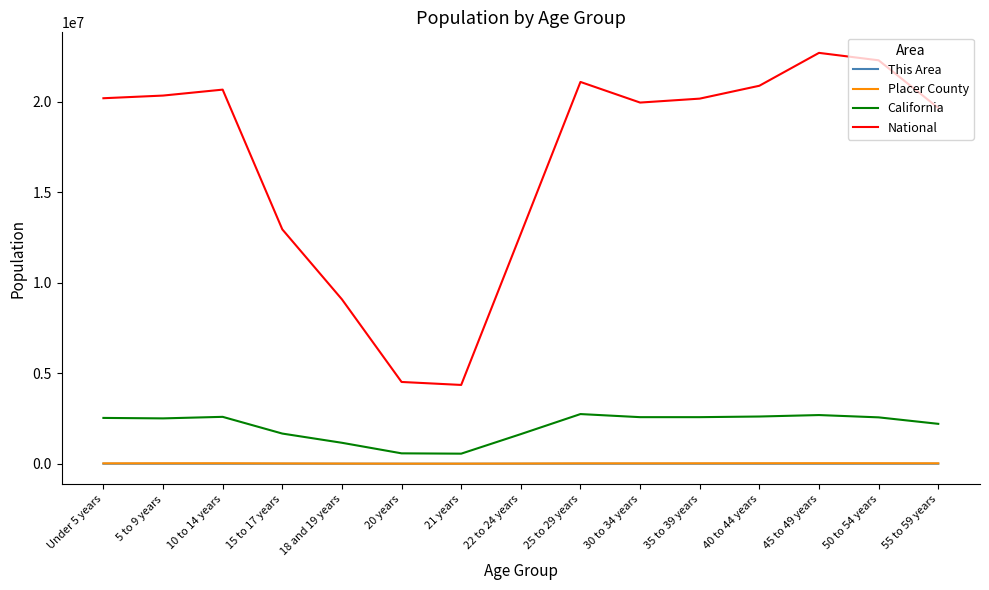

Which series has the largest total across all categories?

National